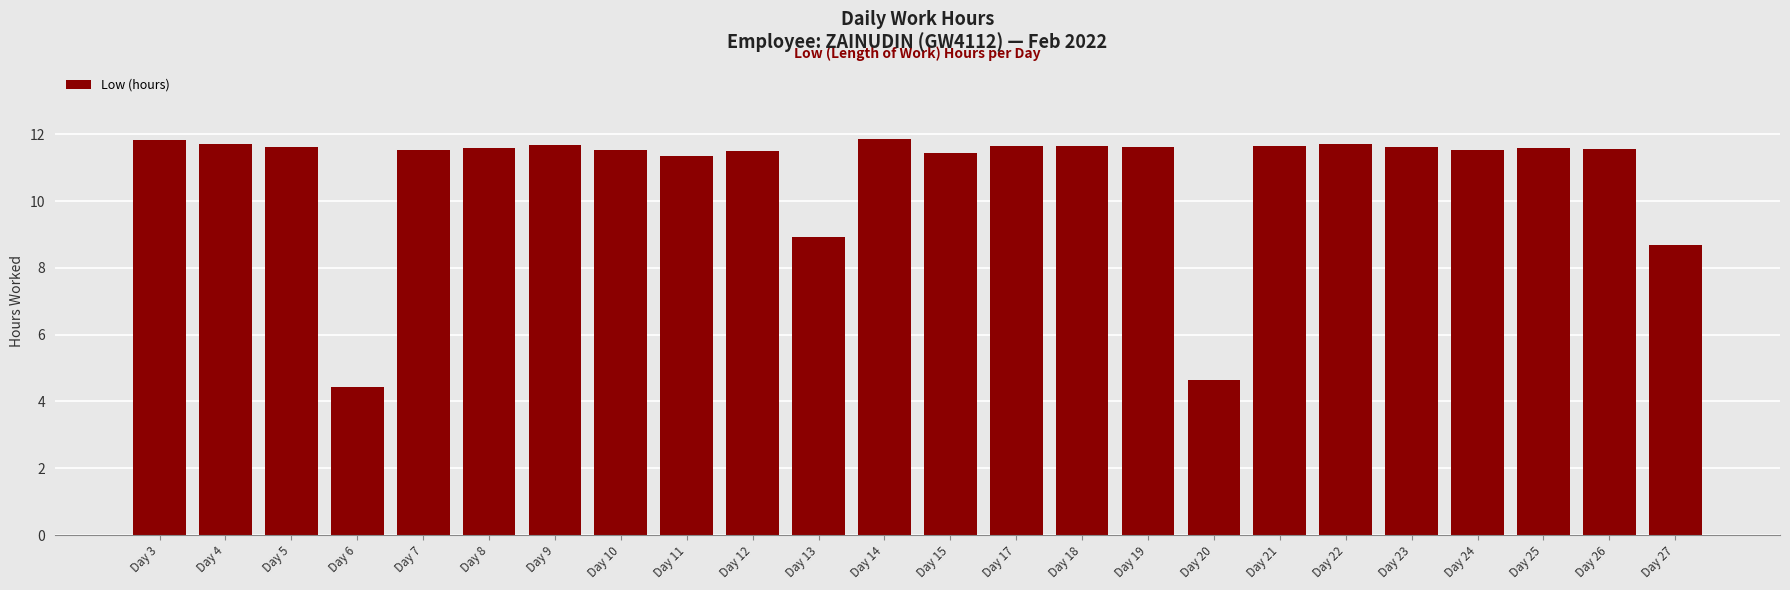

Does the chart contain any negative values?

No